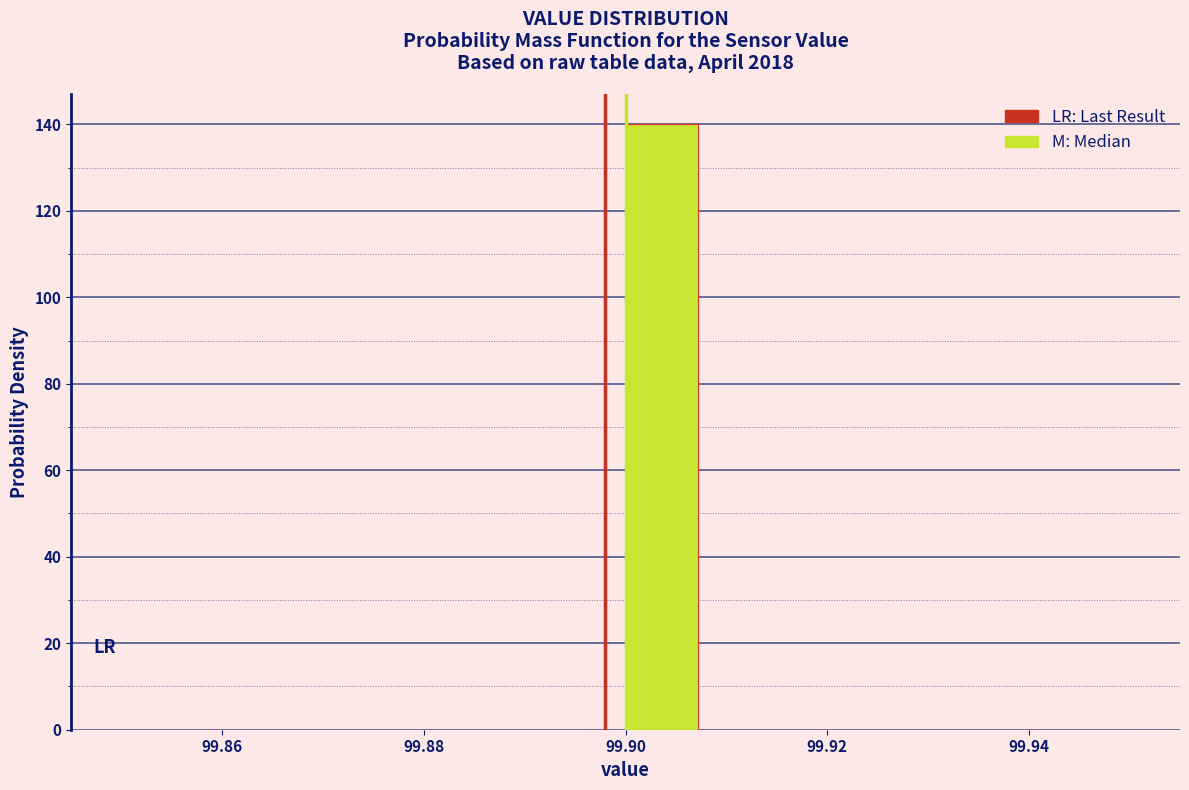

Around what value on the x-axis is the tallest bar? Give the approximate position of its centre, as read against the axis.

99.904